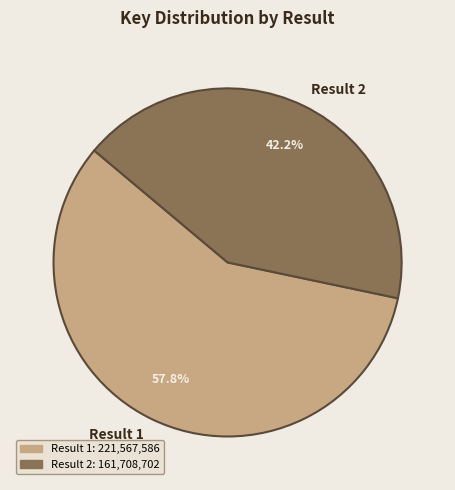

Between Result 1 and Result 2, which is larger?

Result 1